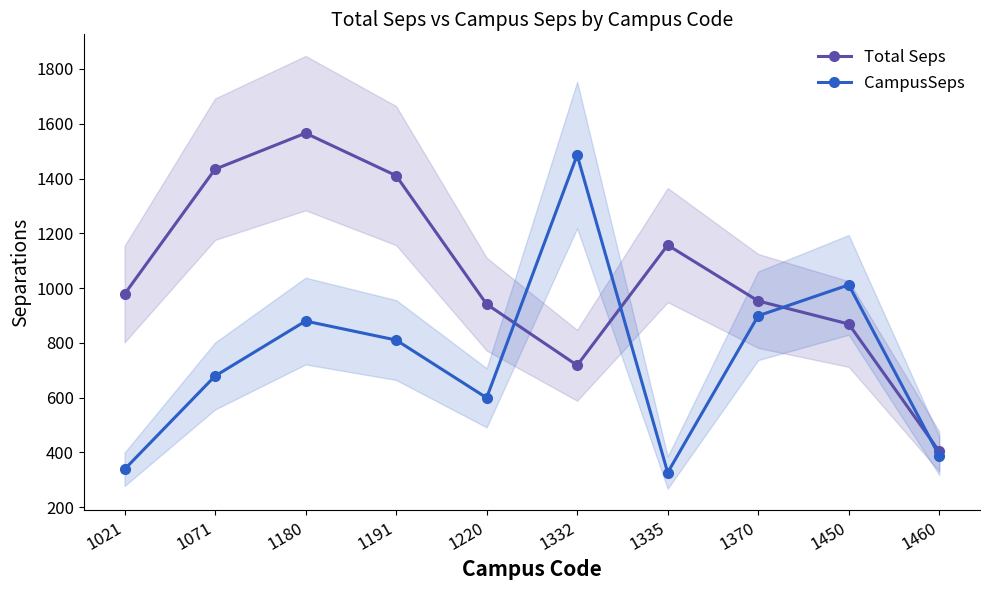

The value of Total Seps at 1180 is 1565.6. True or false?

True